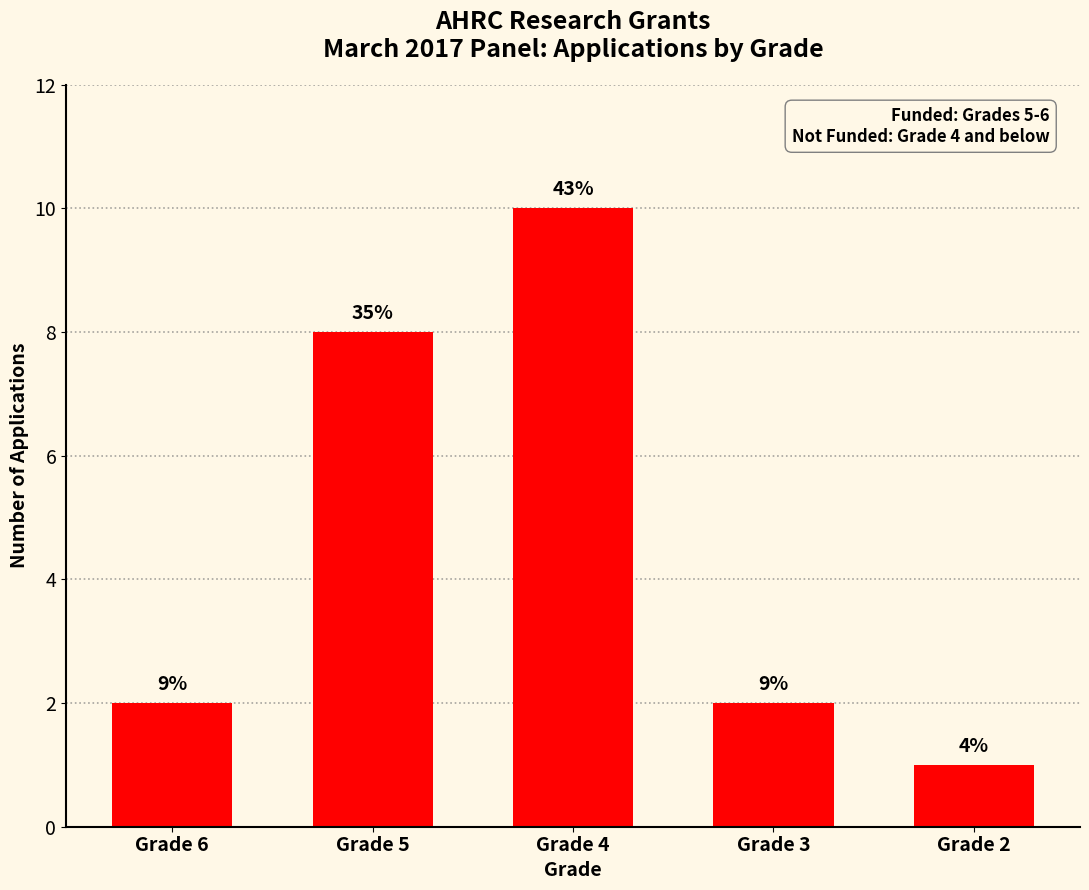

Count the values in the range 2 to 8.

3